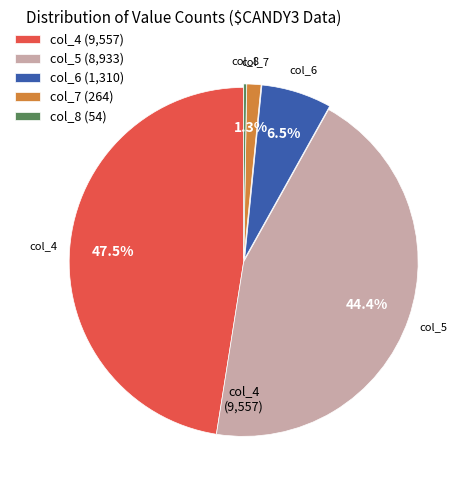

To the nearest percent, what is the combined percentage of col_7 and col_4?

49%